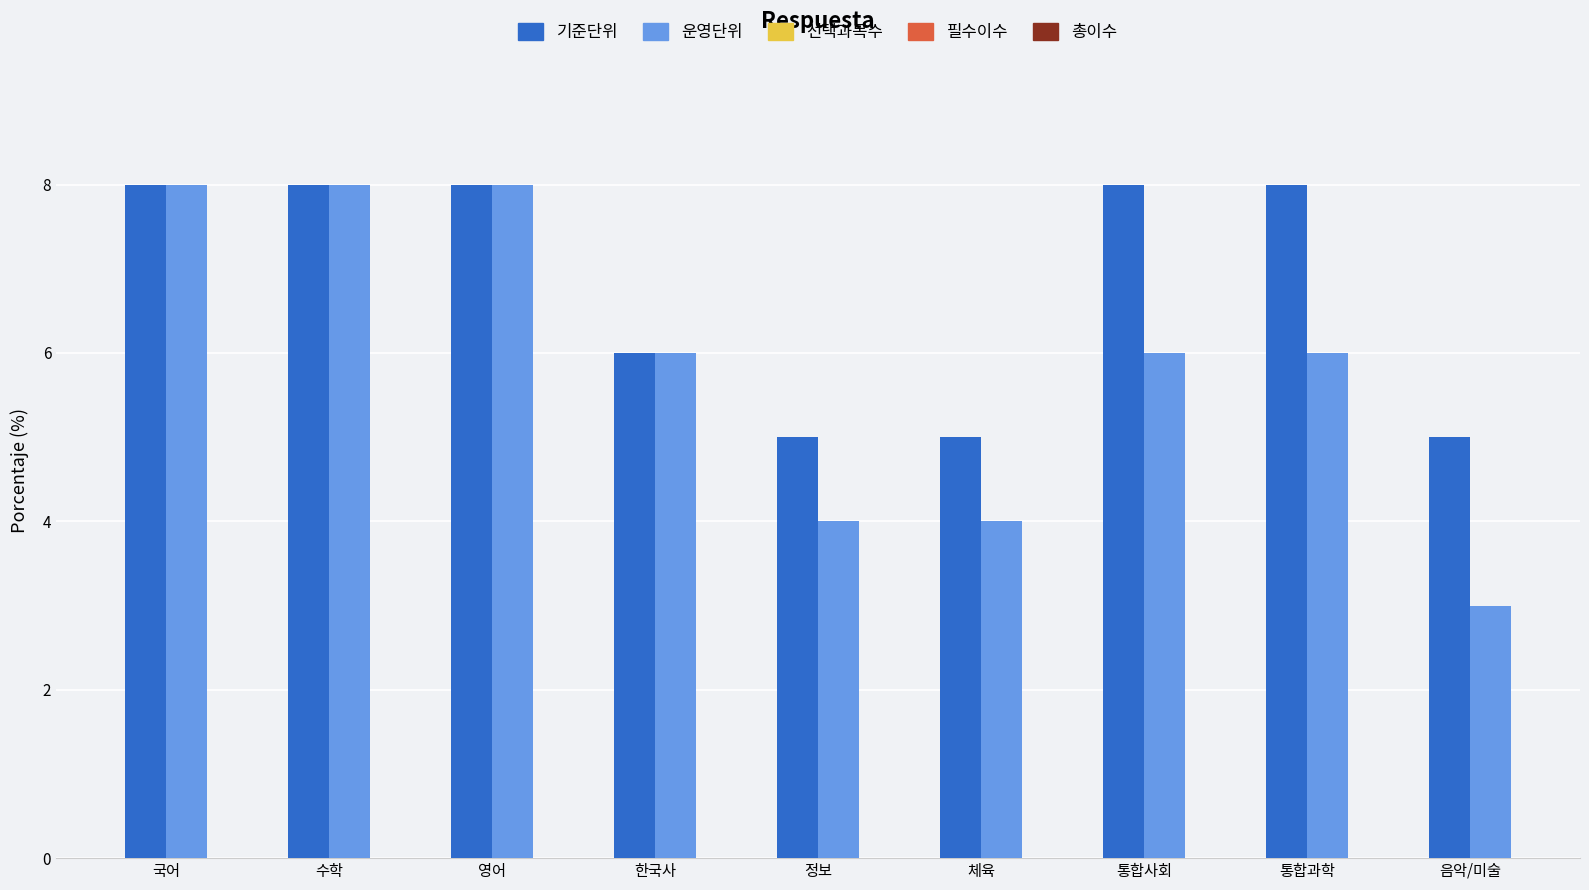

What is the difference between the maximum and minimum values in the 기준단위 series?

3